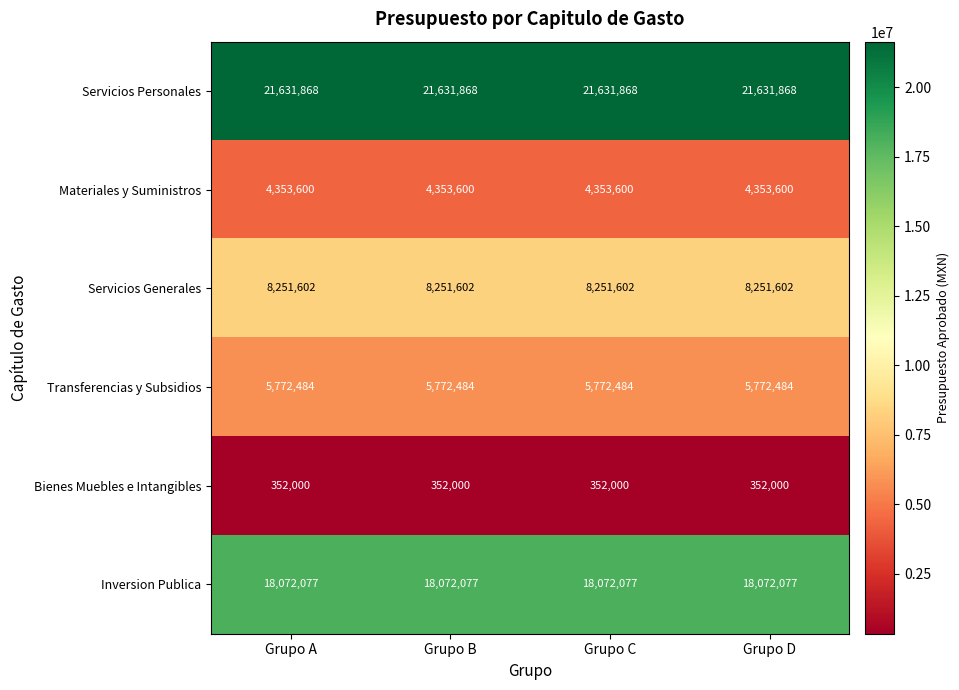

What is the sum of all Bienes Muebles e Intangibles values?

1408000